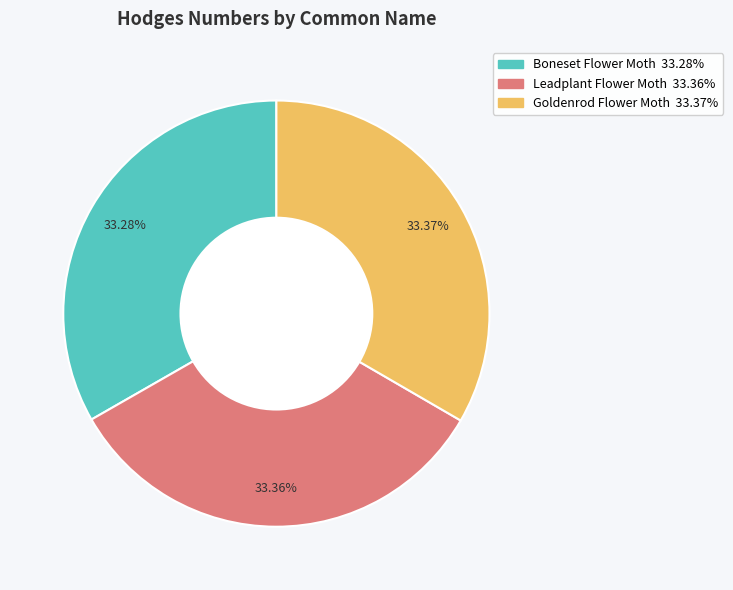

Count the number of slices in the pie.

3